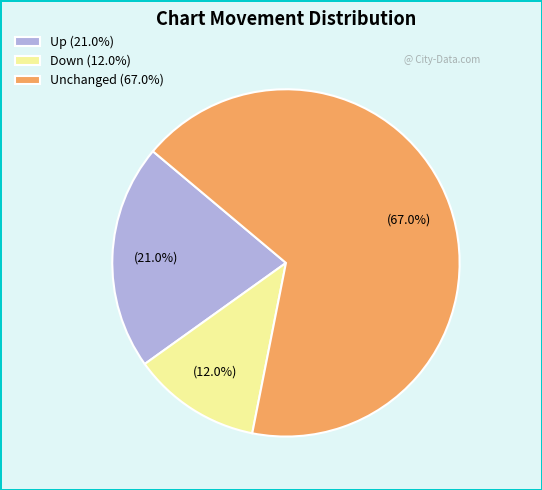

Which slice is the smallest?

Down (12.0%)